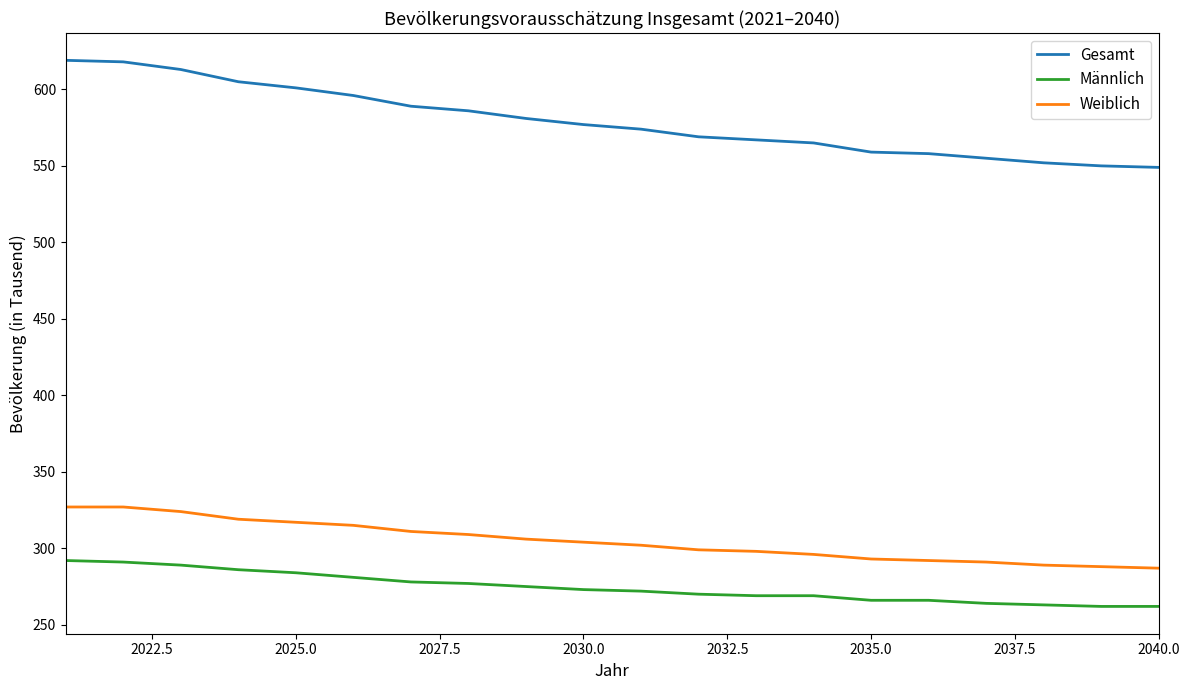

True or false: Weiblich and Gesamt cross at least once.

False